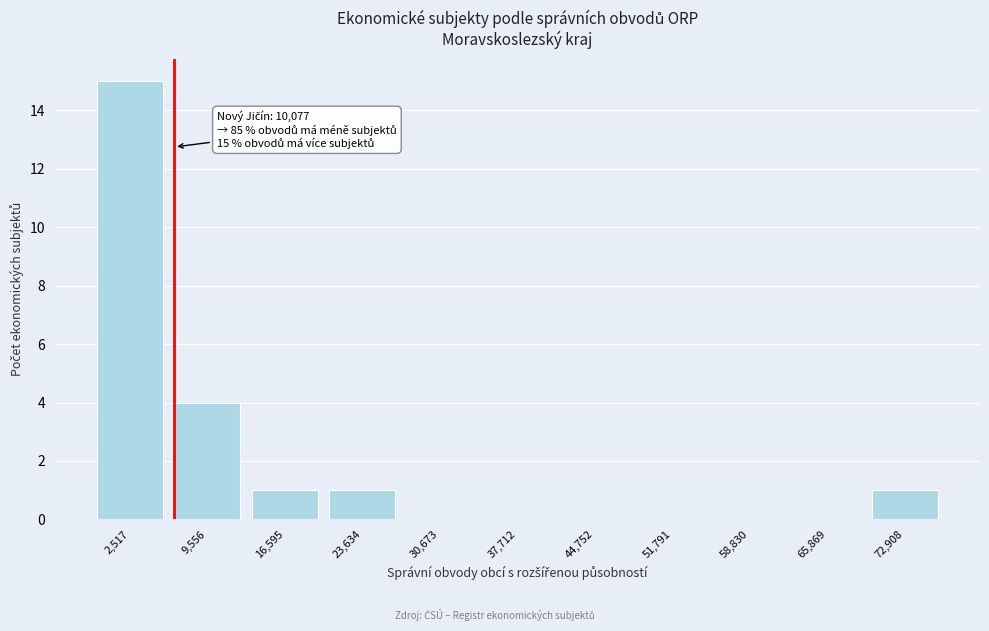

Reading left to right, extract all data points from this chart.

2,517=15	9,556=4	16,595=1	23,634=1	30,673=0	37,712=0	44,752=0	51,791=0	58,830=0	65,869=0	72,908=1